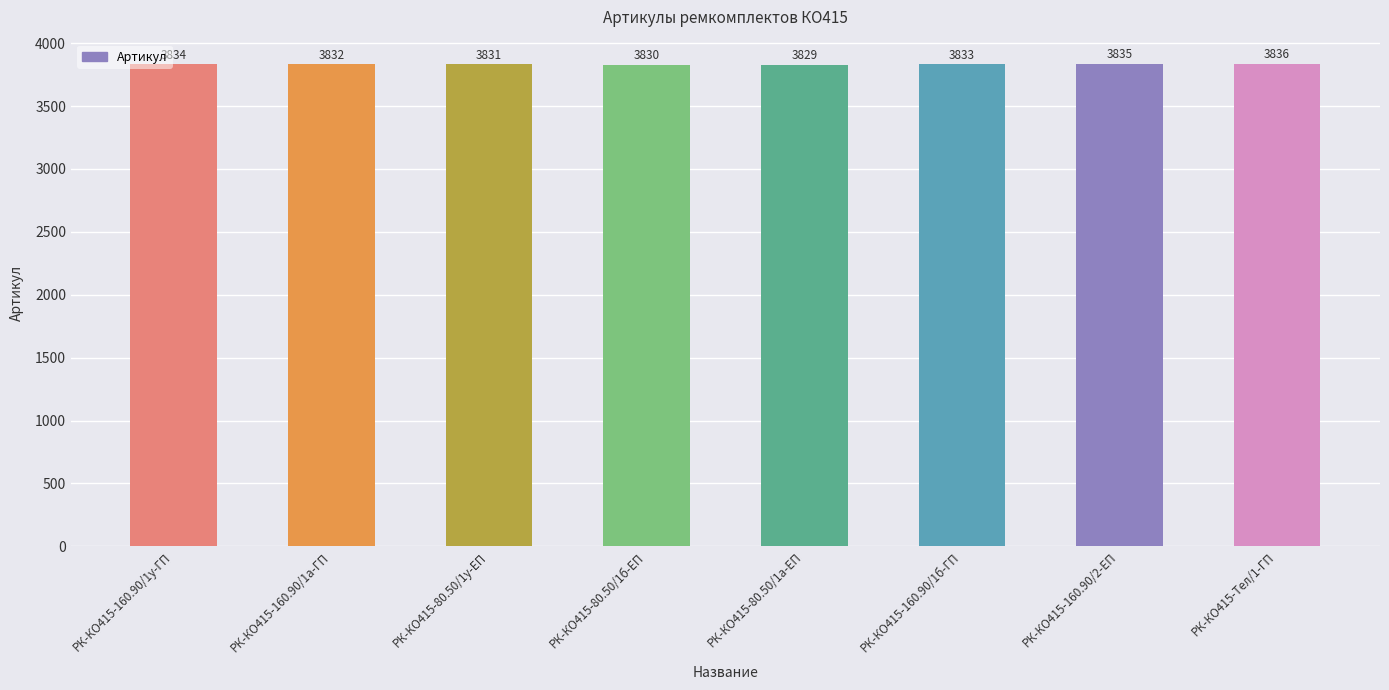

List the labels in order of value, largest first.

РК-КО415-Тел/1-ГП, РК-КО415-160.90/2-ЕП, РК-КО415-160.90/1у-ГП, РК-КО415-160.90/1б-ГП, РК-КО415-160.90/1а-ГП, РК-КО415-80.50/1у-ЕП, РК-КО415-80.50/1б-ЕП, РК-КО415-80.50/1а-ЕП